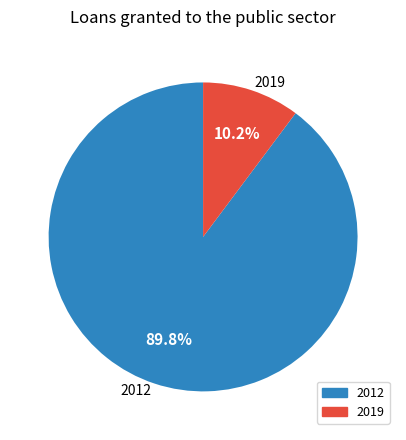

How many slices are in this pie chart?

2